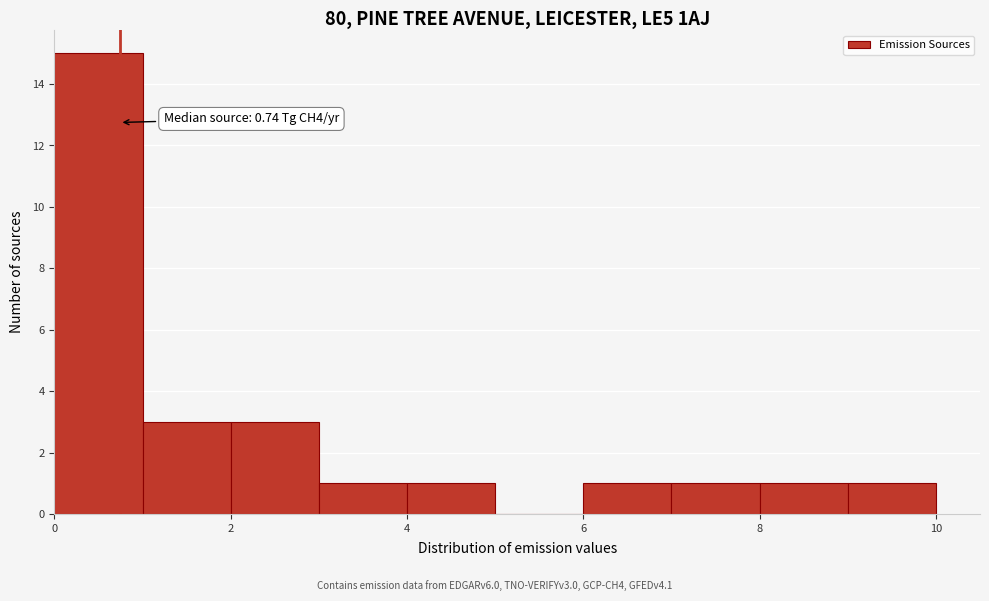

Over which range of the x-axis is the bar tallest?

0 to 1